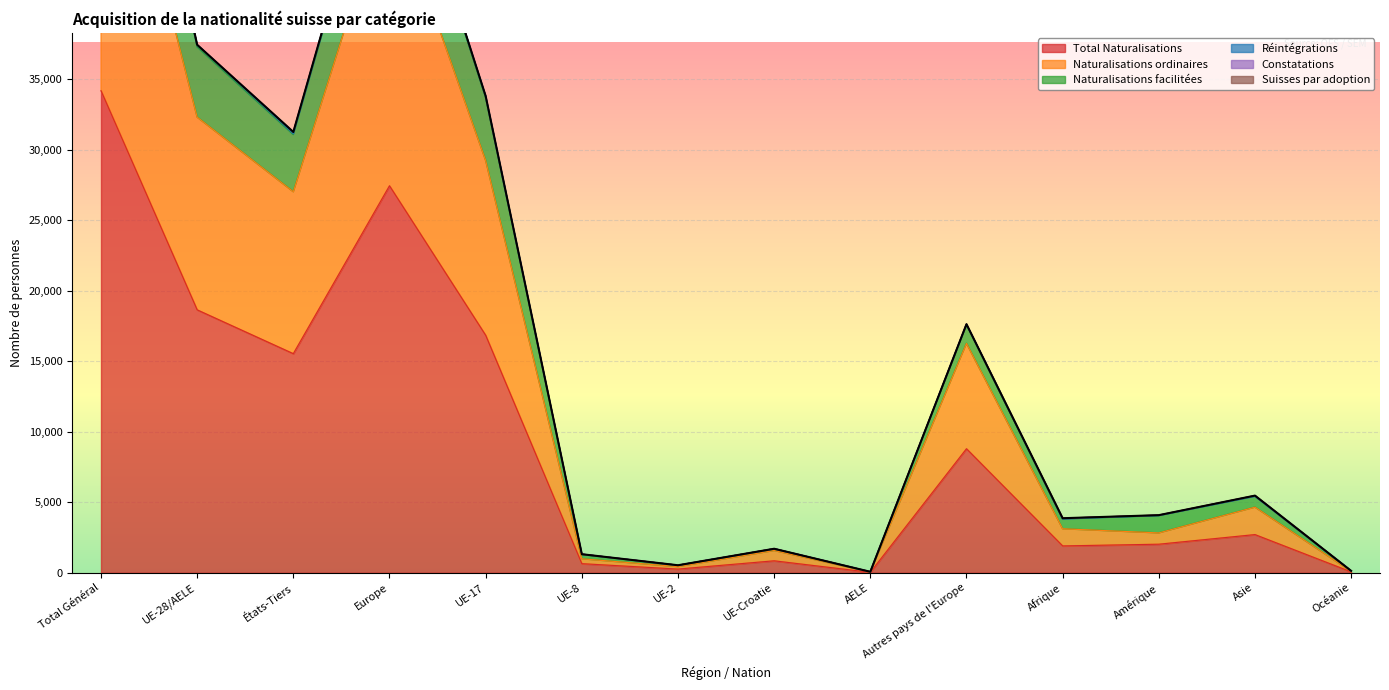

How many lines are shown in the chart?

3